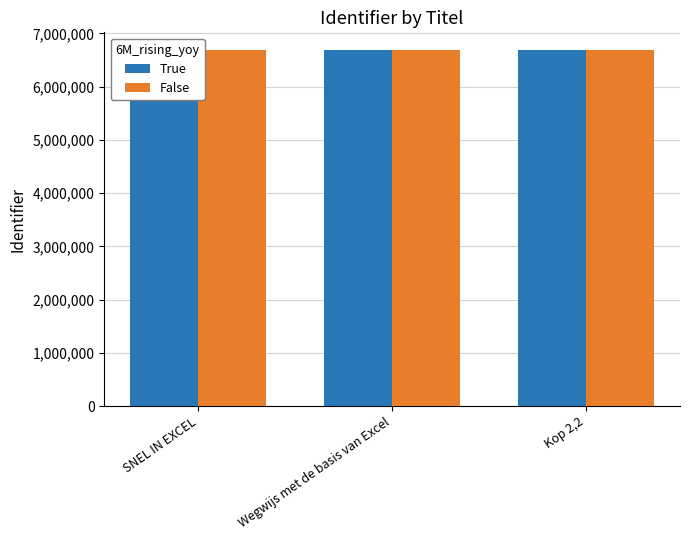

What is the maximum value for False?

6685136